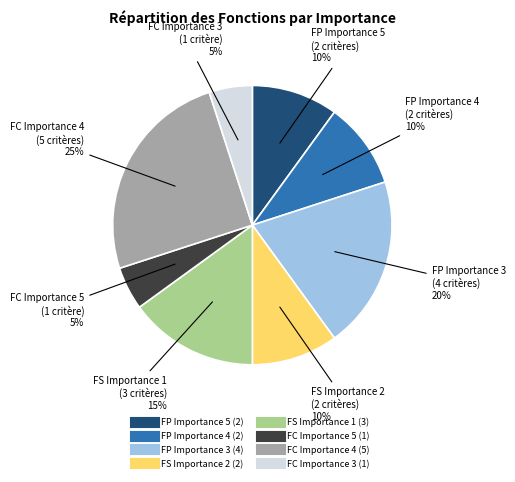

Is there any slice that represents more than half of the pie?

No